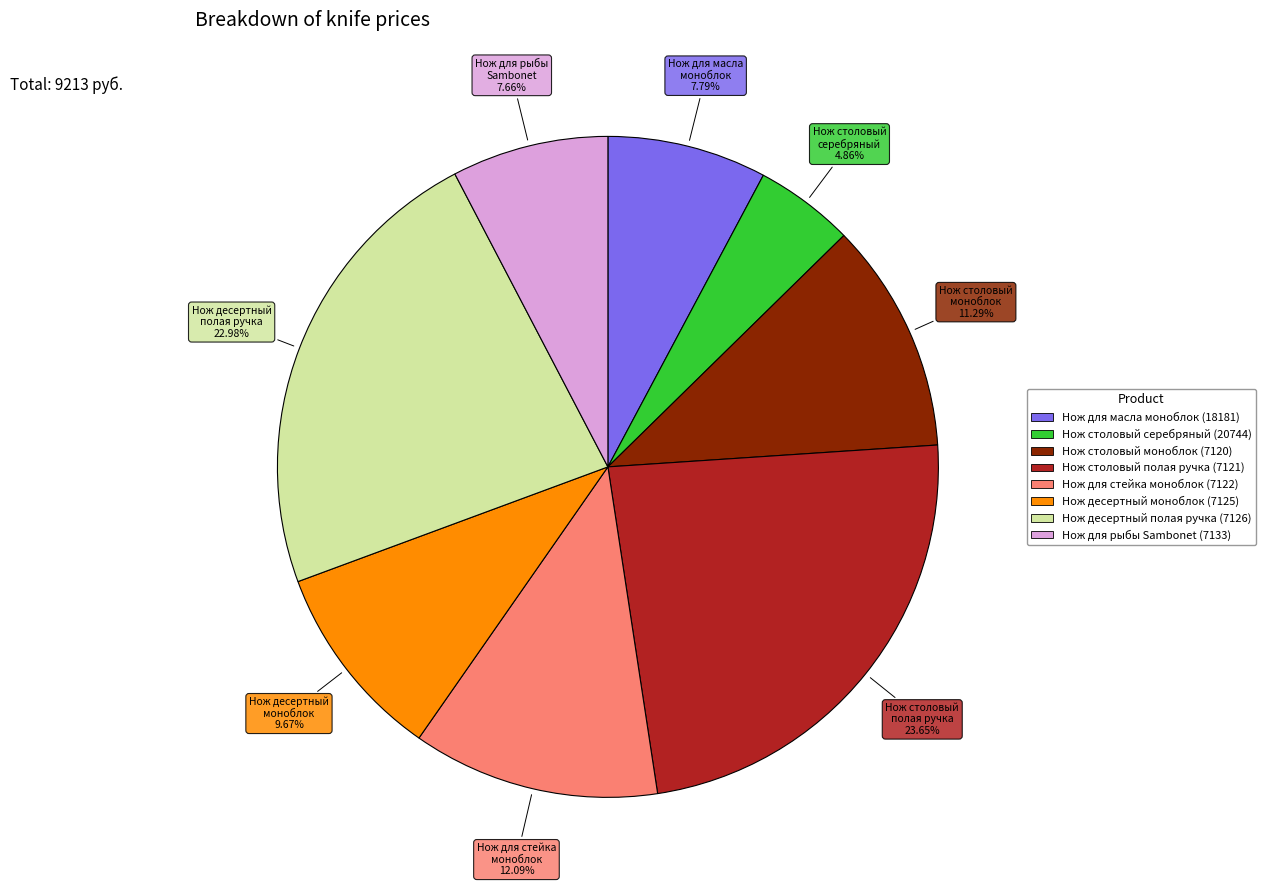

Is Нож для масла моноблок (18181) the majority of the pie?

No